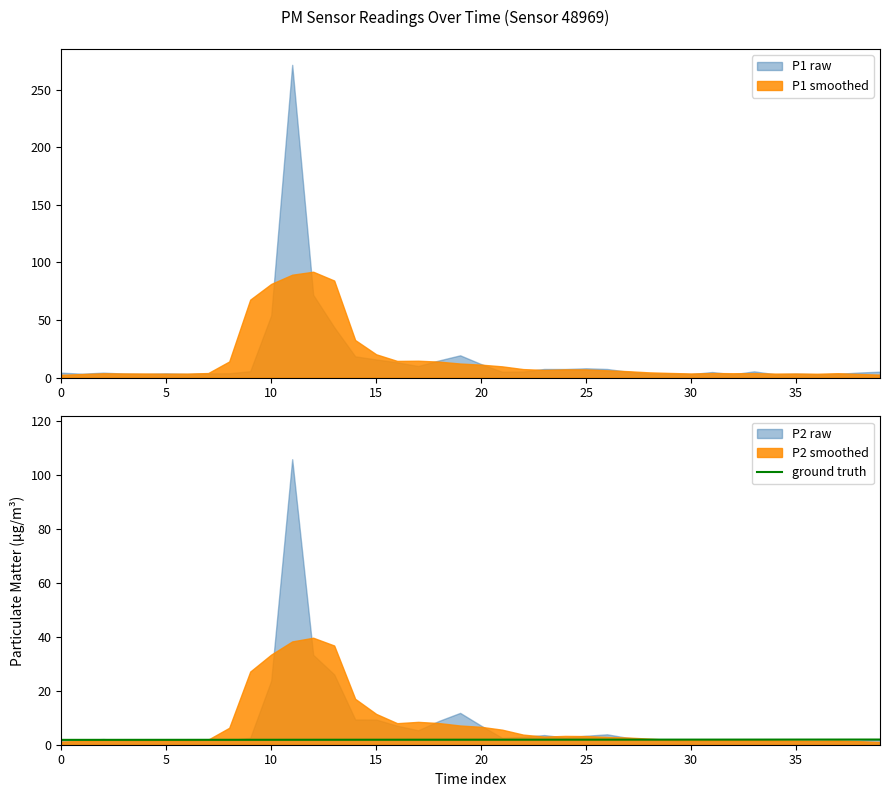

What is the approximate value at 20?

1.9